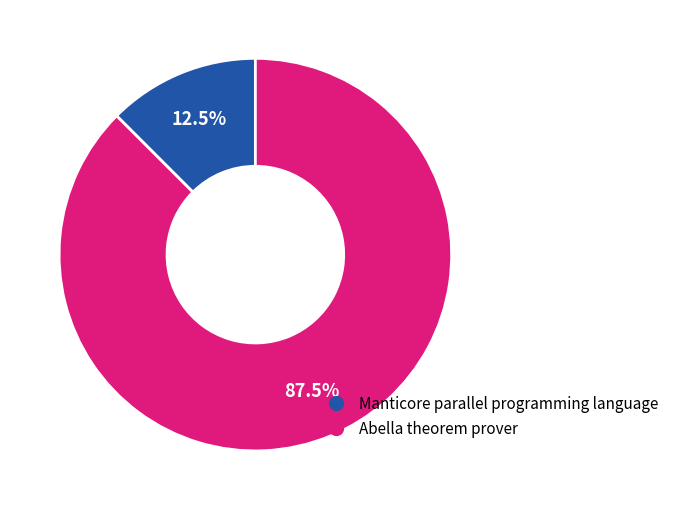

Which slice is the smallest?

Manticore parallel programming language